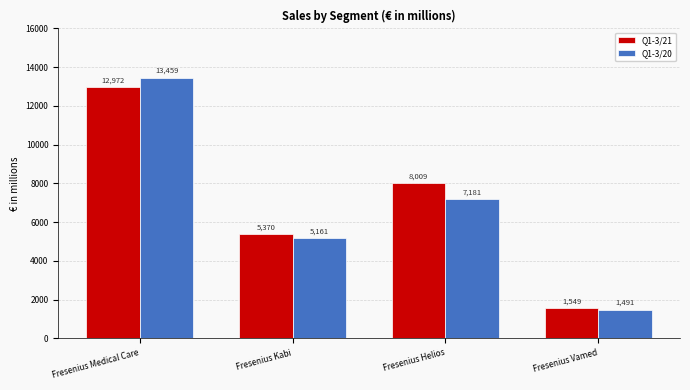

What is the average value of the Q1-3/21 series?

6975